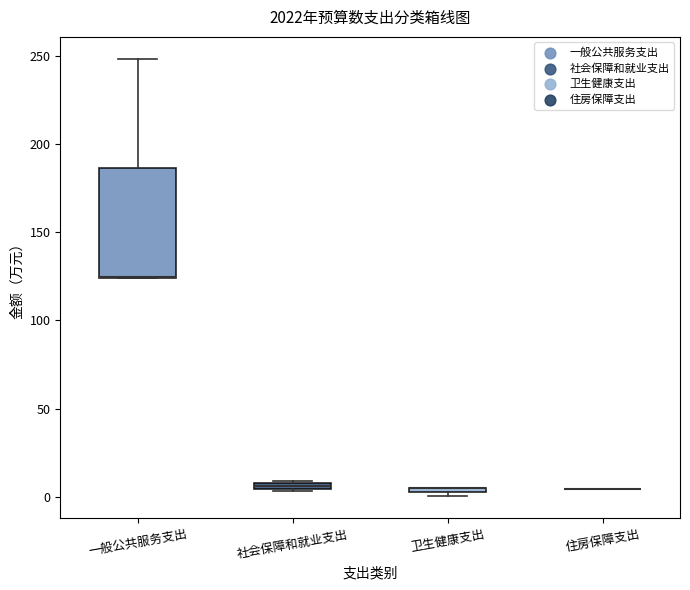

Where is the upper edge of the box for 社会保障和就业支出 on the y-axis? The values are not printed on the chart, so give them approximately, as read against the axis.

10